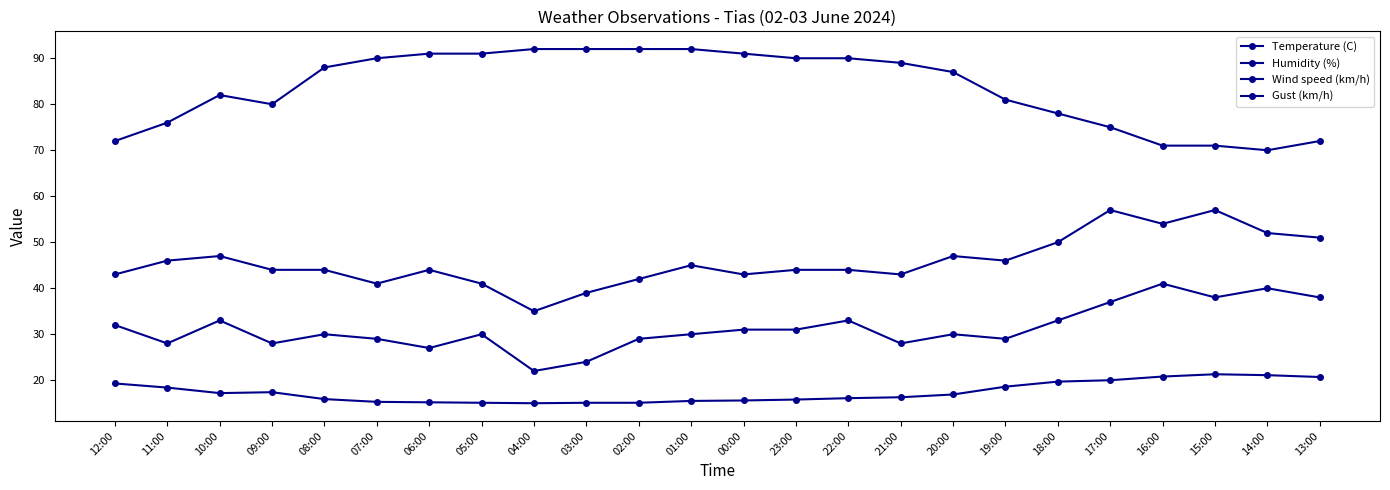

How many interior local valleys does the Wind speed (km/h) series have?

7